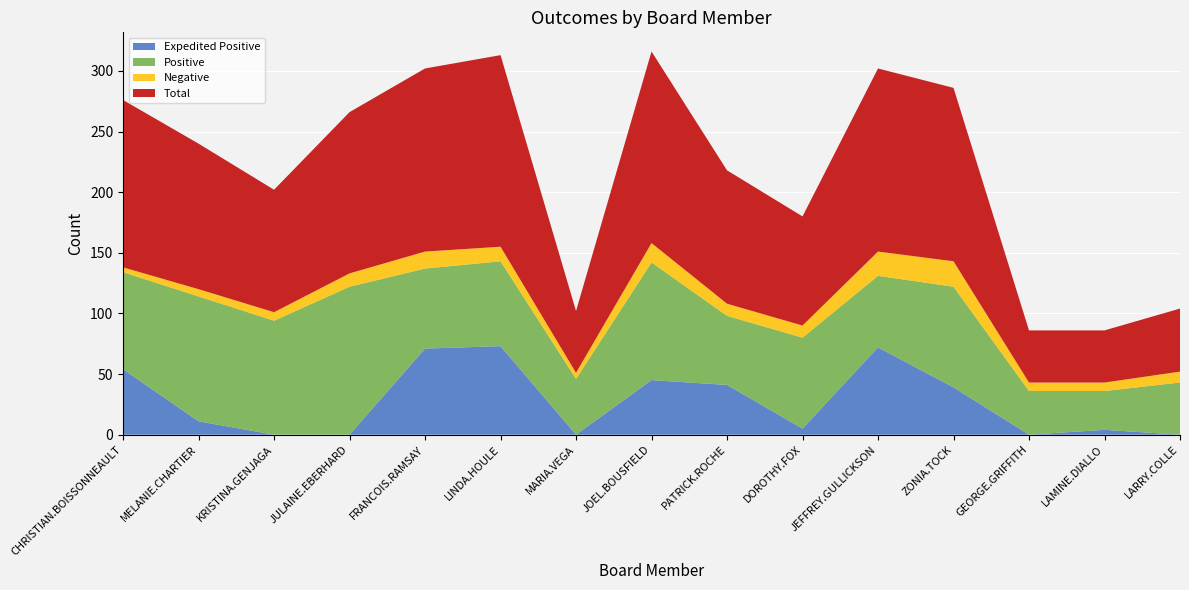

Reading right to left, extract all data points from this chart.

Expedited Positive: LARRY.COLLE=0	LAMINE.DIALLO=4	GEORGE.GRIFFITH=0	ZONIA.TOCK=39	JEFFREY.GULLICKSON=72	DOROTHY.FOX=5	PATRICK.ROCHE=41	JOEL.BOUSFIELD=45	MARIA.VEGA=0	LINDA.HOULE=73	FRANCOIS.RAMSAY=71	JULAINE.EBERHARD=0	KRISTINA.GENJAGA=0	MELANIE.CHARTIER=11	CHRISTIAN.BOISSONNEAULT=54
Positive: LARRY.COLLE=43	LAMINE.DIALLO=32	GEORGE.GRIFFITH=36	ZONIA.TOCK=83	JEFFREY.GULLICKSON=59	DOROTHY.FOX=75	PATRICK.ROCHE=57	JOEL.BOUSFIELD=97	MARIA.VEGA=46	LINDA.HOULE=70	FRANCOIS.RAMSAY=66	JULAINE.EBERHARD=122	KRISTINA.GENJAGA=94	MELANIE.CHARTIER=103	CHRISTIAN.BOISSONNEAULT=80
Negative: LARRY.COLLE=9	LAMINE.DIALLO=7	GEORGE.GRIFFITH=7	ZONIA.TOCK=21	JEFFREY.GULLICKSON=20	DOROTHY.FOX=10	PATRICK.ROCHE=10	JOEL.BOUSFIELD=16	MARIA.VEGA=5	LINDA.HOULE=12	FRANCOIS.RAMSAY=14	JULAINE.EBERHARD=11	KRISTINA.GENJAGA=7	MELANIE.CHARTIER=6	CHRISTIAN.BOISSONNEAULT=4
Total: LARRY.COLLE=52	LAMINE.DIALLO=43	GEORGE.GRIFFITH=43	ZONIA.TOCK=143	JEFFREY.GULLICKSON=151	DOROTHY.FOX=90	PATRICK.ROCHE=110	JOEL.BOUSFIELD=158	MARIA.VEGA=51	LINDA.HOULE=158	FRANCOIS.RAMSAY=151	JULAINE.EBERHARD=133	KRISTINA.GENJAGA=101	MELANIE.CHARTIER=120	CHRISTIAN.BOISSONNEAULT=138